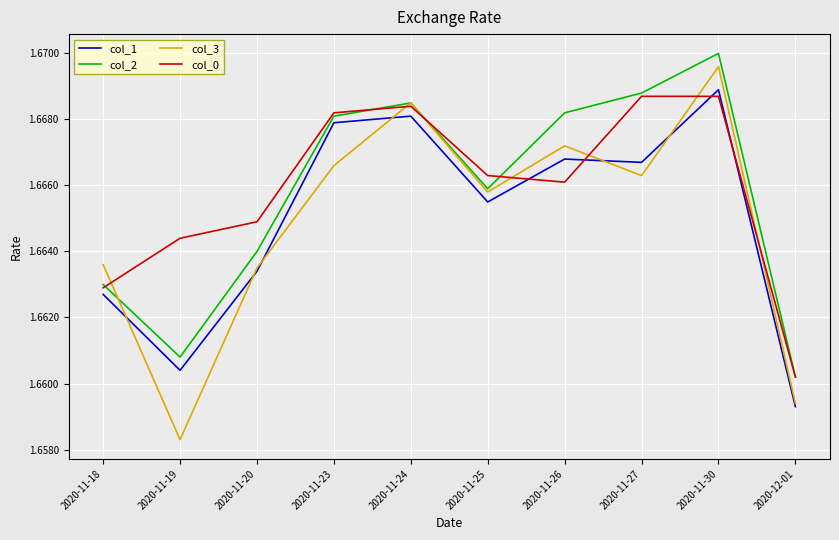

In col_2, how many points are lower than both neighbors (excluding endpoints)?

2